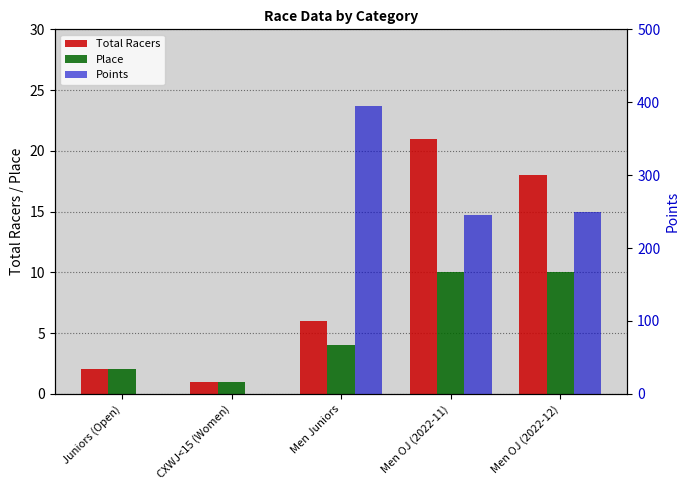

What is the sum of the Total Racers values at Men OJ (2022-11) and Men OJ (2022-12)?

39.0